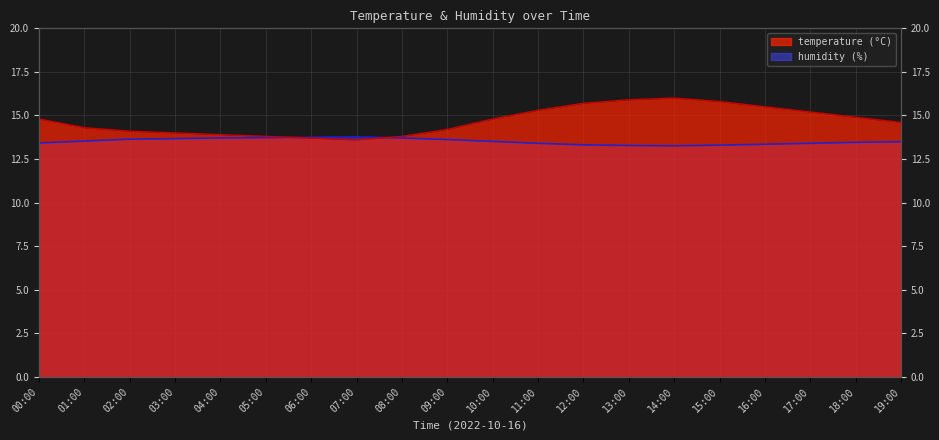

Reading left to right, transcribe all the data shown in this chart.

temperature: 00:00=14.8	01:00=14.3	02:00=14.1	03:00=14.0	04:00=13.9	05:00=13.8	06:00=13.7	07:00=13.6	08:00=13.8	09:00=14.2	10:00=14.8	11:00=15.3	12:00=15.7	13:00=15.9	14:00=16.0	15:00=15.8	16:00=15.5	17:00=15.2	18:00=14.9	19:00=14.6
humidity: 00:00=13.4	01:00=13.5	02:00=13.6	03:00=13.7	04:00=13.7	05:00=13.7	06:00=13.7	07:00=13.8	08:00=13.7	09:00=13.6	10:00=13.5	11:00=13.4	12:00=13.3	13:00=13.3	14:00=13.3	15:00=13.3	16:00=13.3	17:00=13.4	18:00=13.5	19:00=13.5